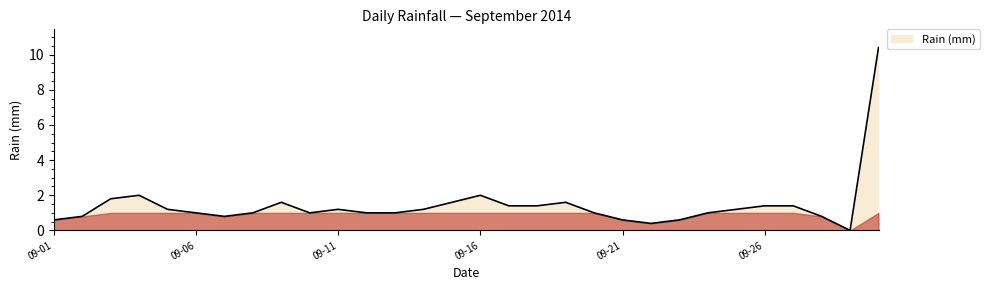

What is the maximum value shown in the chart?

10.4